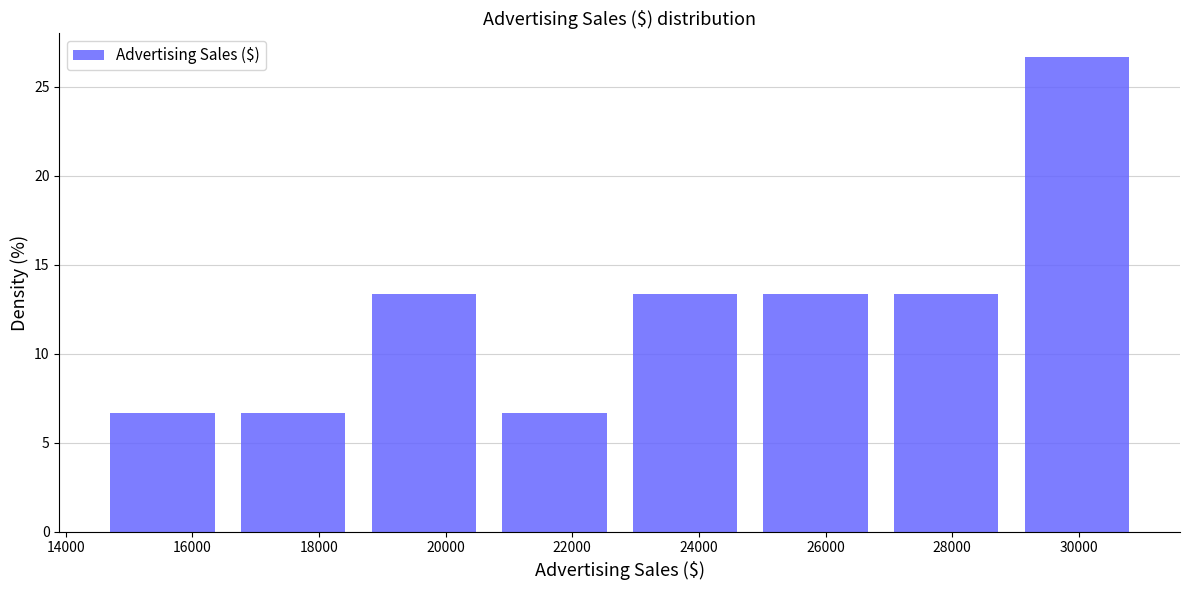

Reading left to right, transcribe this chart: for each bar, give the range it covers on the x-axis and its height. Neither the bar edges nor the heights are printed on the chart, so give them approximately, as read against the axes.

14600 to 16600: 6.5
16600 to 18600: 6.5
18600 to 20600: 13.5
20600 to 22800: 6.5
22800 to 24800: 13.5
24800 to 26800: 13.5
26800 to 29000: 13.5
29000 to 31000: 26.5